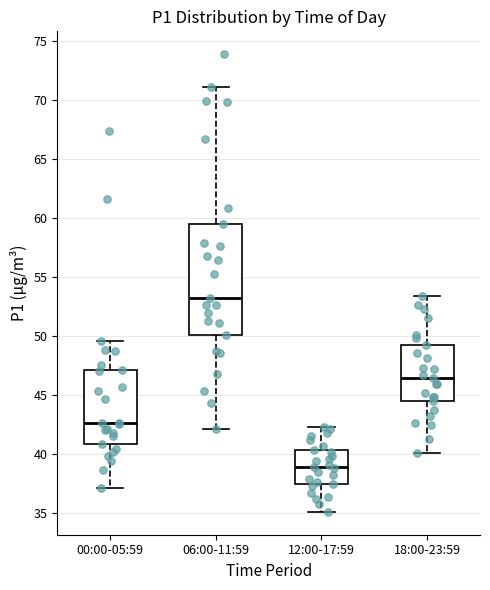

Reading left to right, transcribe this box plot: for each box, give where its median line is, the range the box spans, and where its two whiskers end, as read against the y-axis. The values are not printed on the chart, so give them approximately, as read against the axis.

00:00-05:59: median 42.5, box 41.0 to 47.0, whiskers 37.0 to 49.5
06:00-11:59: median 53.0, box 50.0 to 59.5, whiskers 42.0 to 71.0
12:00-17:59: median 39.0, box 37.5 to 40.5, whiskers 35.0 to 42.5
18:00-23:59: median 46.5, box 44.5 to 49.0, whiskers 40.0 to 53.5